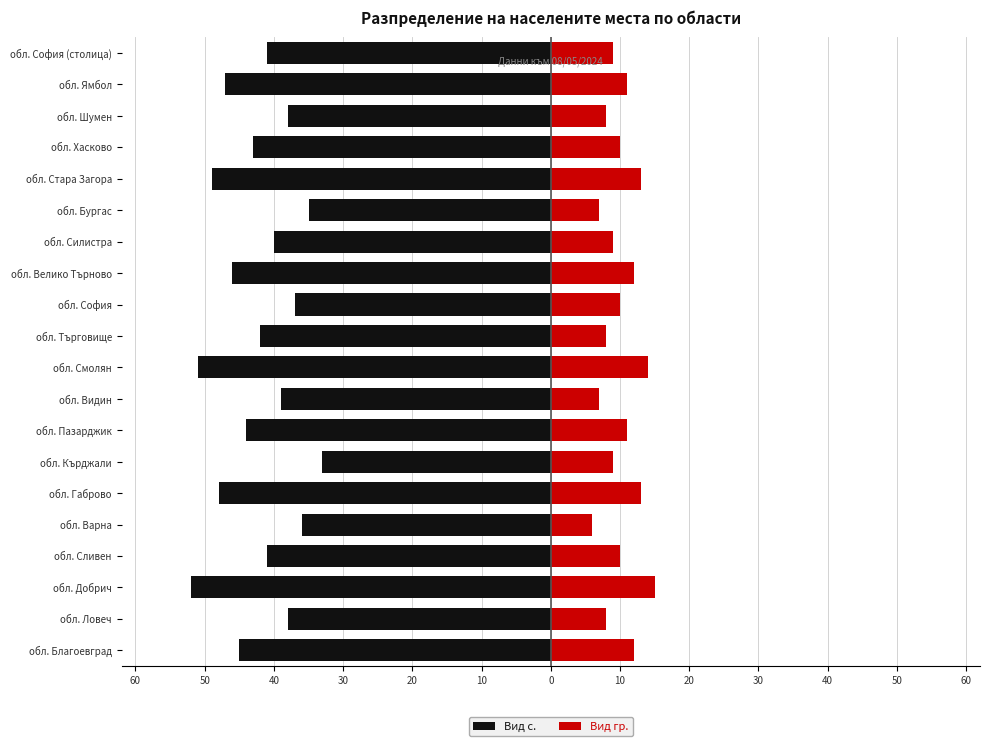

Between обл. Варна and обл. Габрово, which series saw the biggest shift?

Вид с.